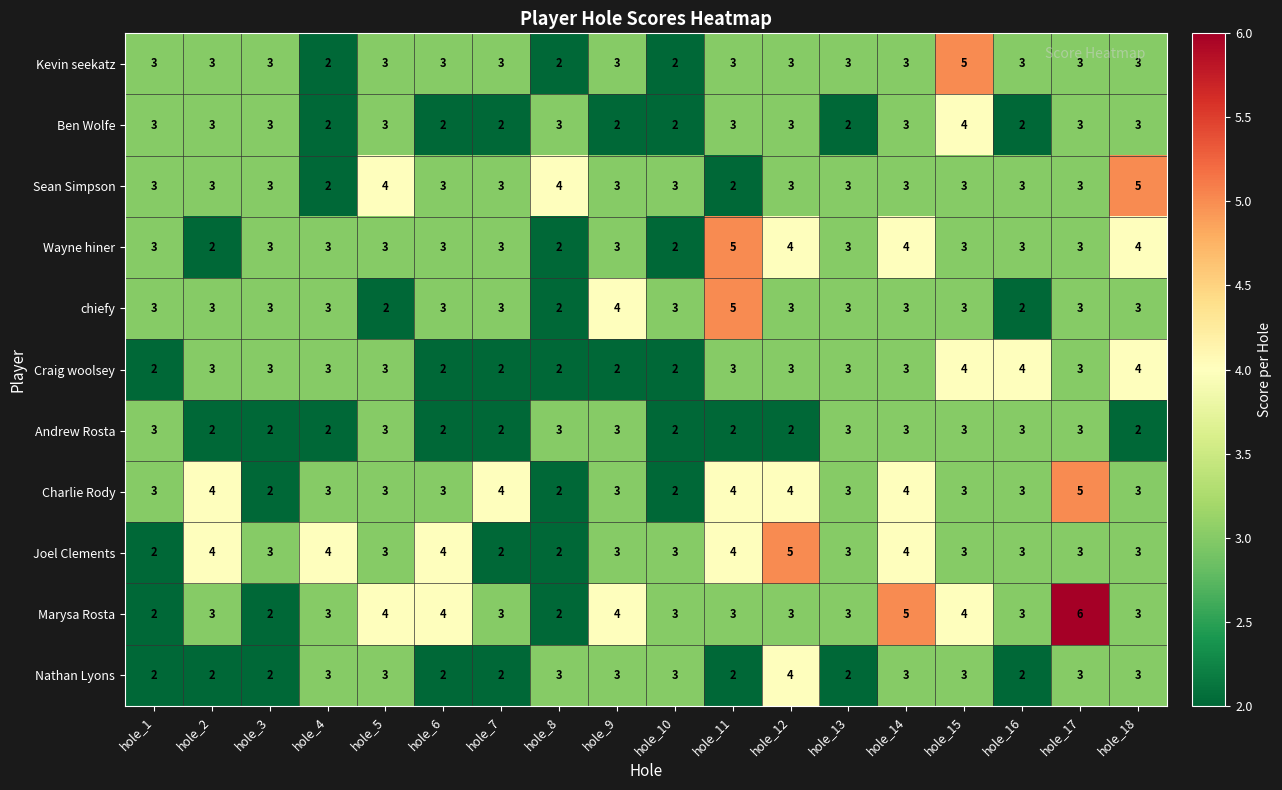

True or false: Wayne hiner has a value of 2 at hole_13.

False